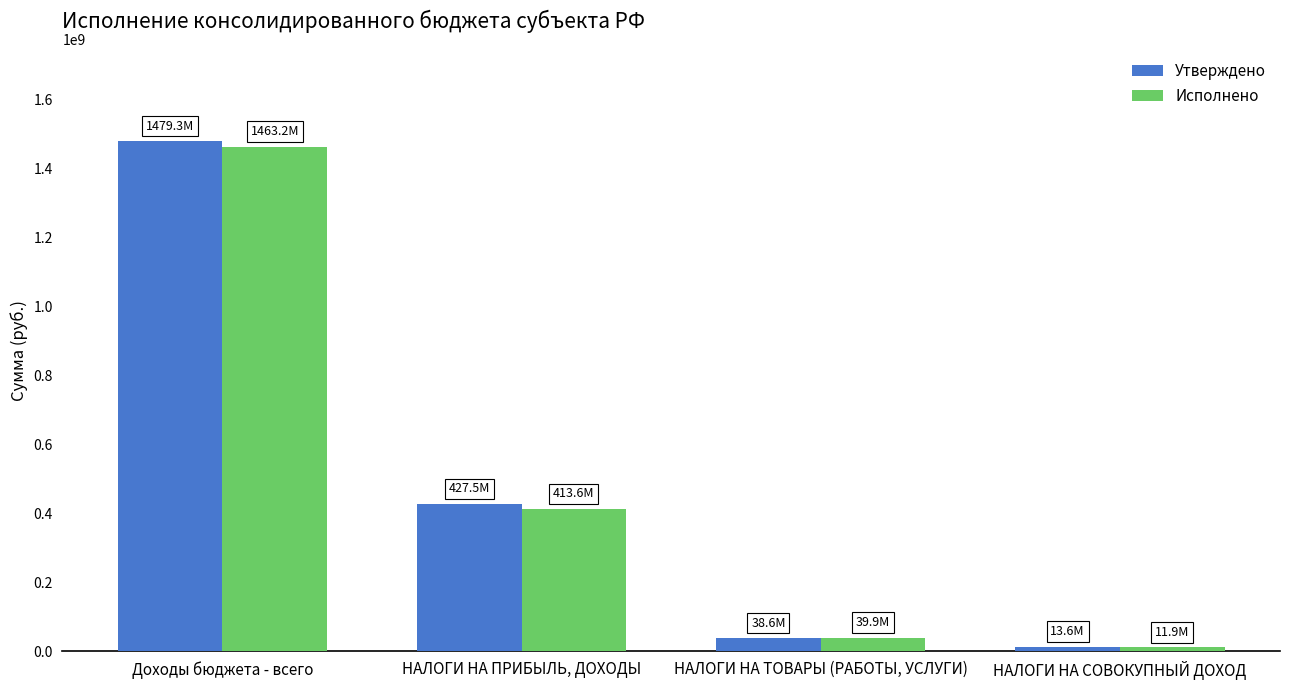

List the labels in order of Утверждено value, largest first.

Доходы бюджета - всего, НАЛОГИ НА ПРИБЫЛЬ, ДОХОДЫ, НАЛОГИ НА ТОВАРЫ (РАБОТЫ, УСЛУГИ), НАЛОГИ НА СОВОКУПНЫЙ ДОХОД